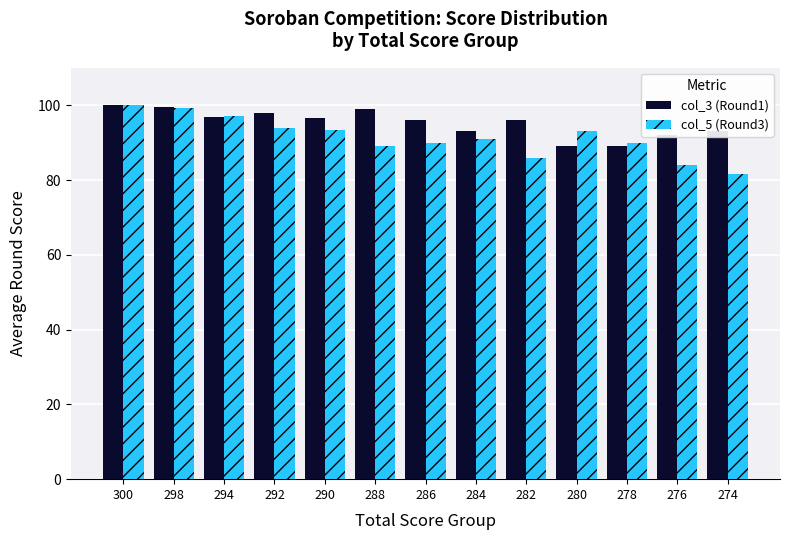

The col_3 (Round1) series shows 98.0 at 292. True or false?

True